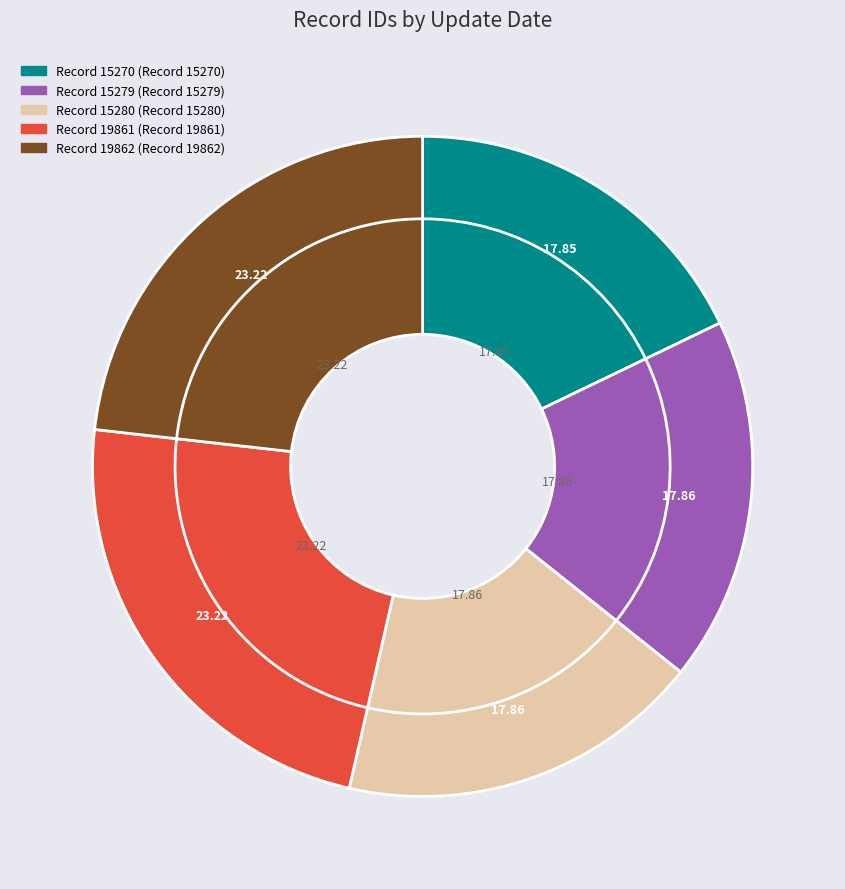

The 2009-09-14 slice represents 32% of the pie. True or false?

False